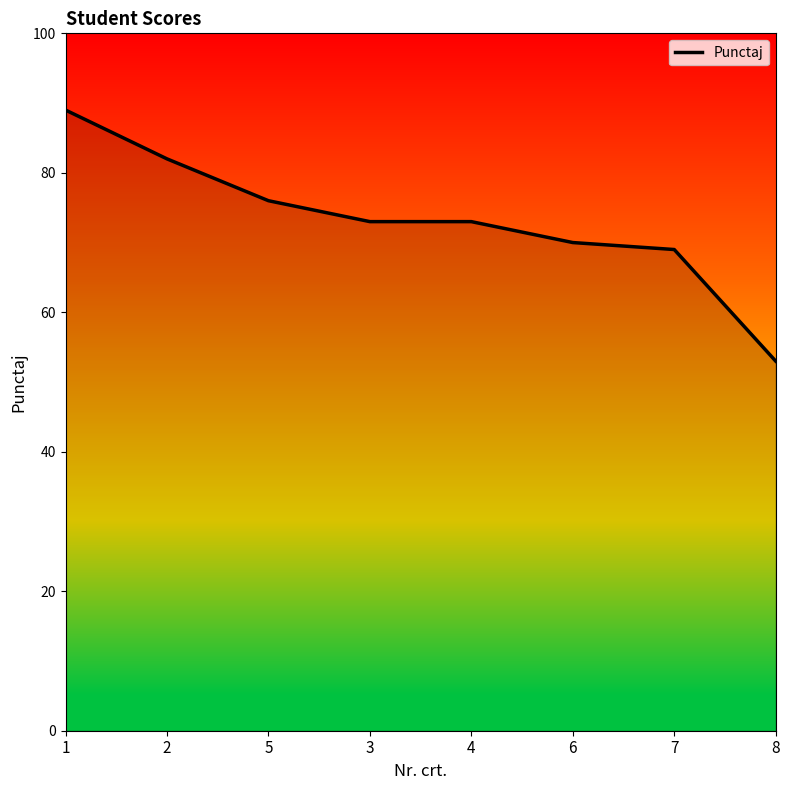

Which category has the lowest value across all series?

8